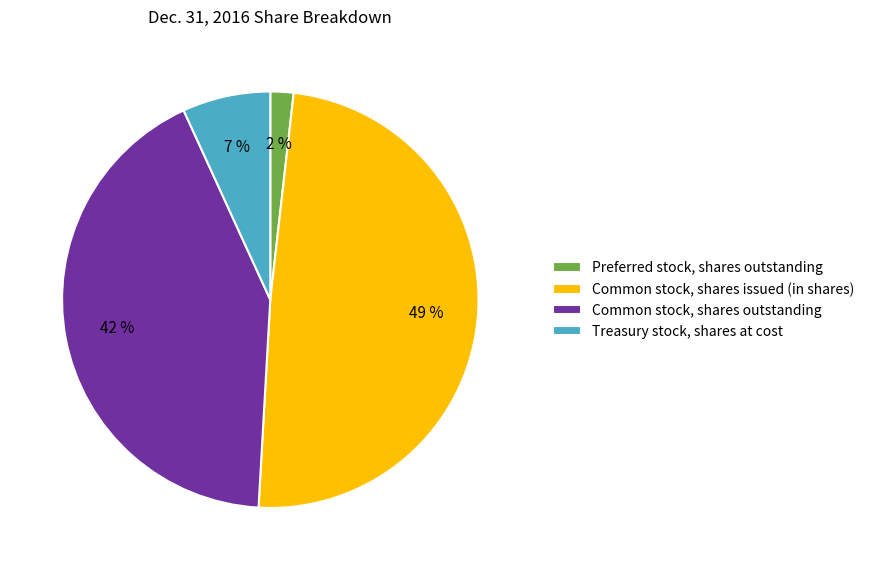

Is there any slice that represents more than half of the pie?

No